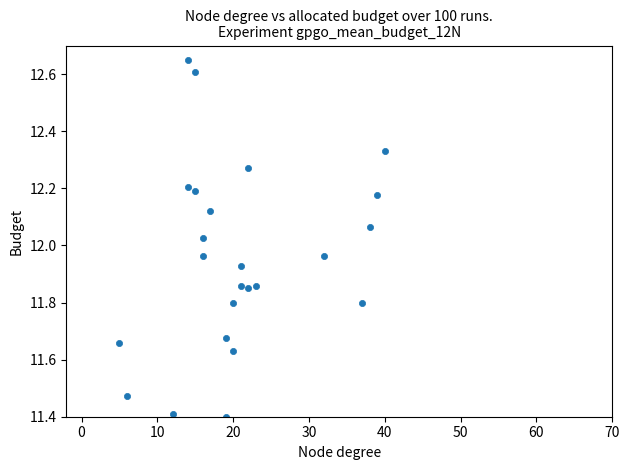

What is the range of X values (max minus min)?

35.0